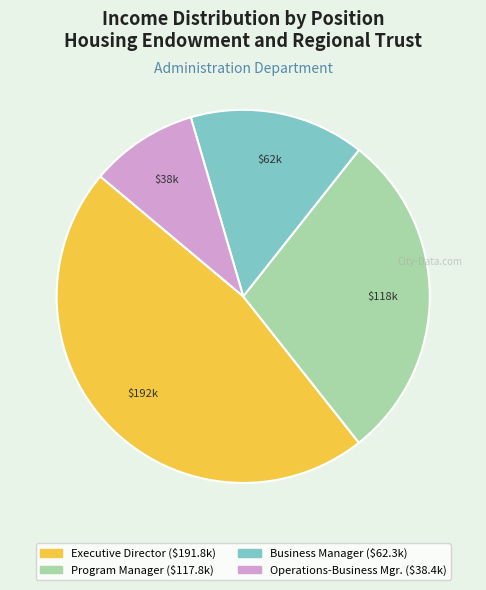

Which has a higher value, Operations-Business Mgr. or Program Manager?

Program Manager